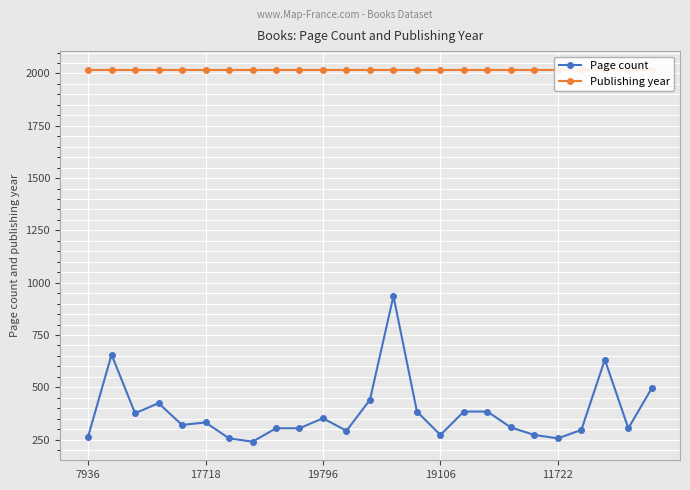

What is the value of the Page count point at the 5th from the left?

320